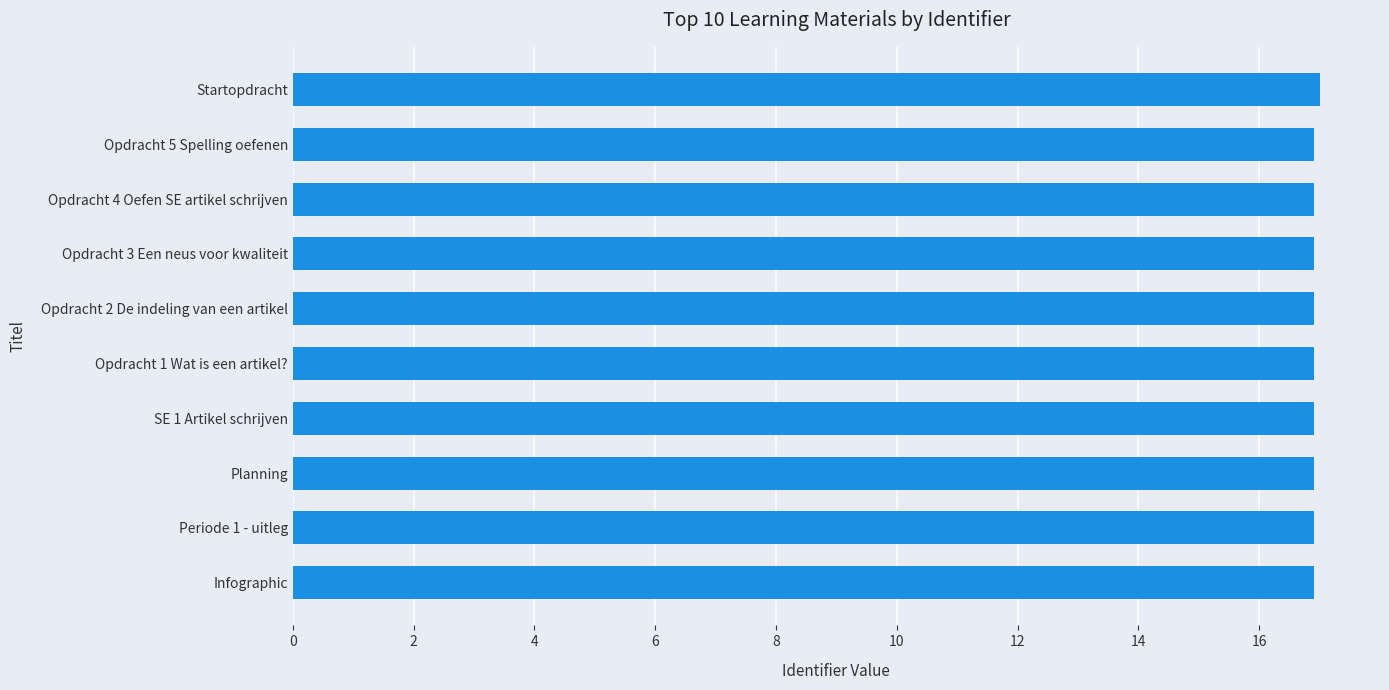

What is the minimum value shown in the chart?

16.9